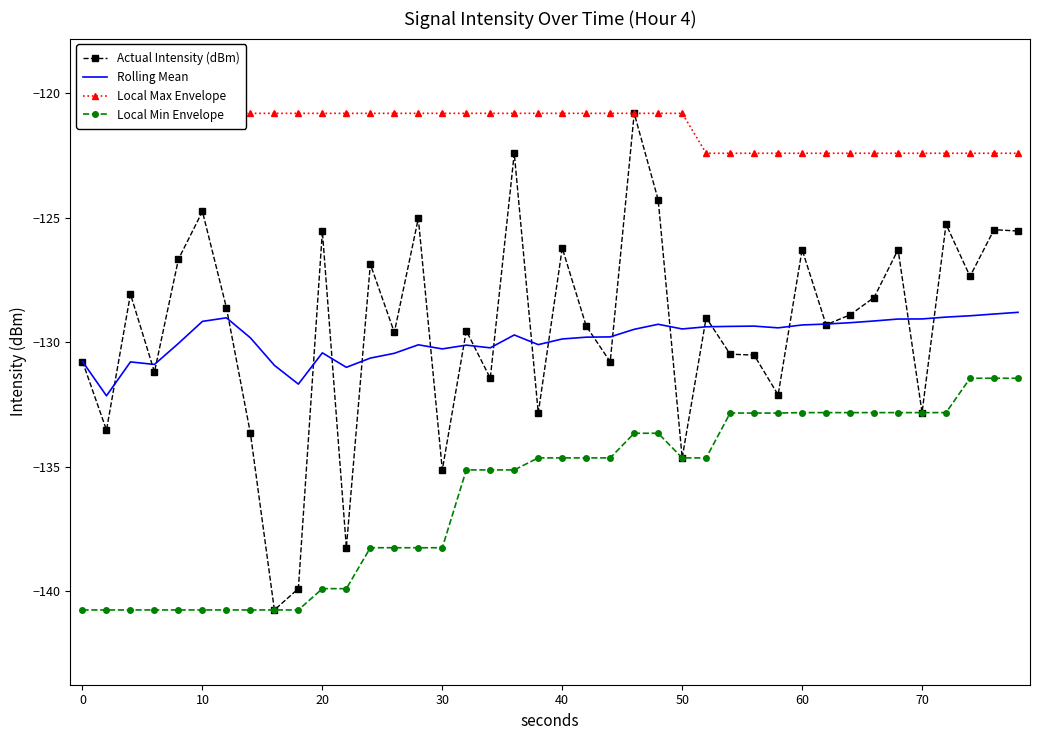

True or false: Local Min Envelope and Rolling Mean cross at least once.

False